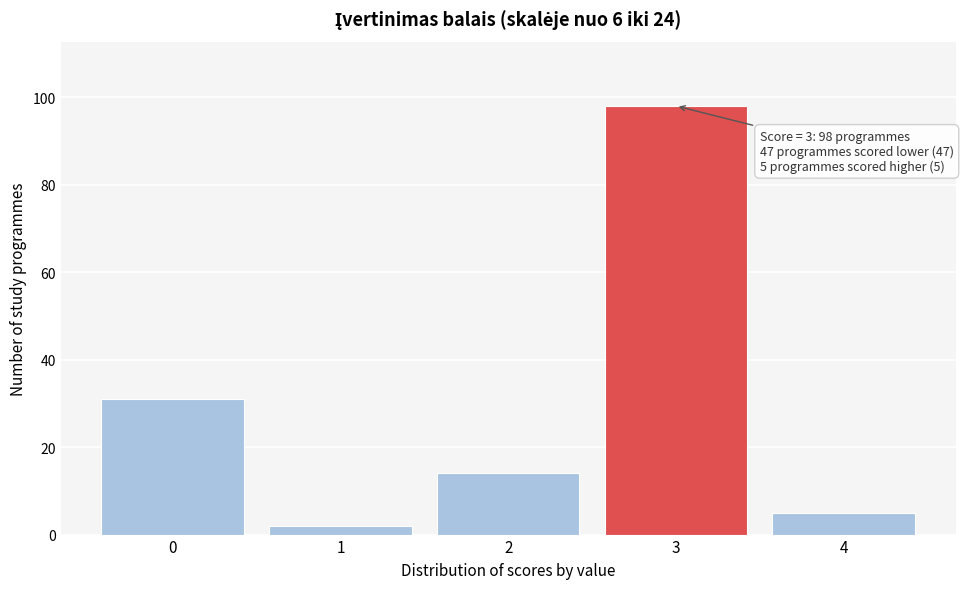

Reading right to left, what are all the values shown in this chart?

5	98	14	2	31